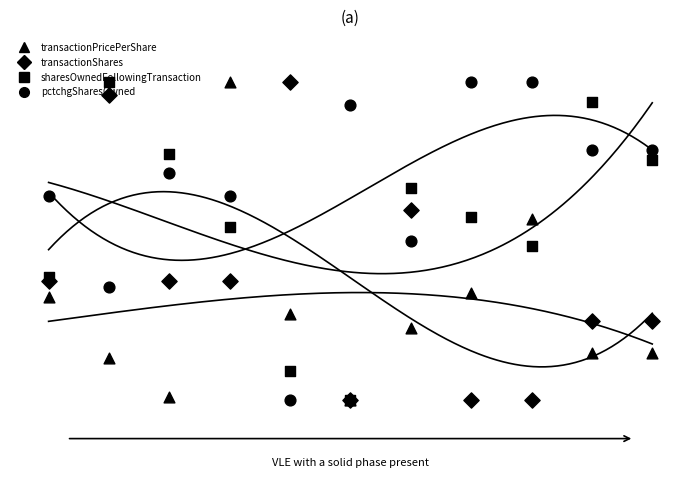

What are all the series names shown in the legend?

transactionPricePerShare, transactionShares, sharesOwnedFollowingTransaction, pctchgSharesOwned